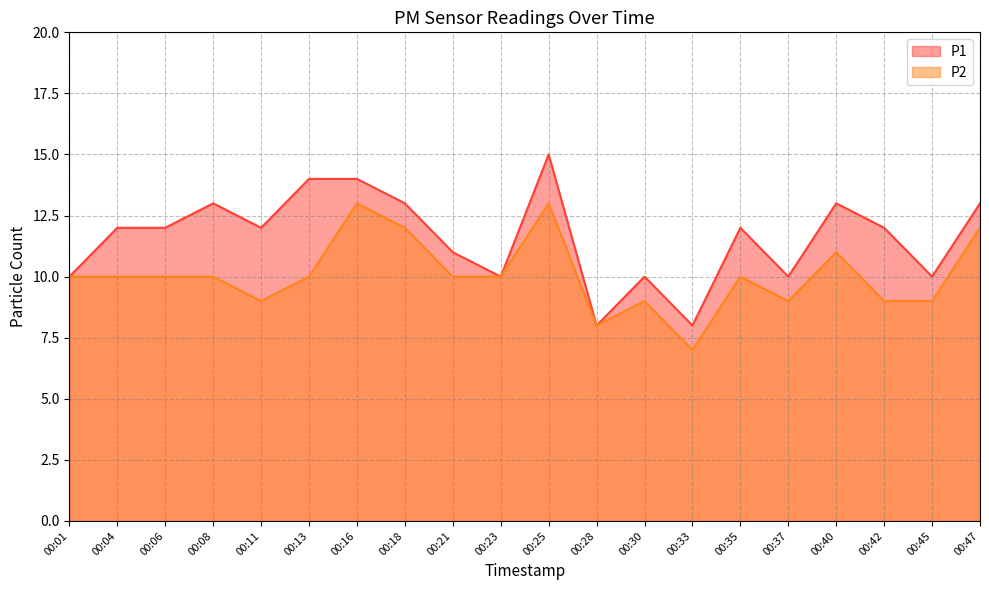

What is the sum of the P2 values at 00:23 and 00:18?

22